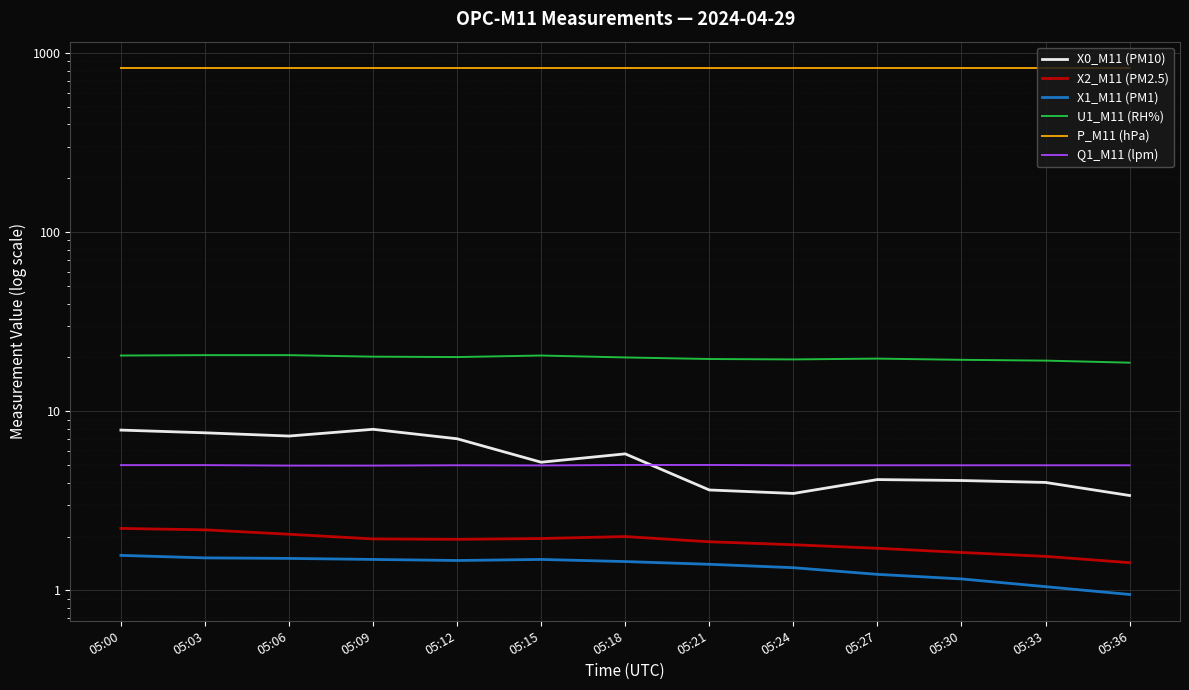

What is the maximum value shown in the chart?

826.3